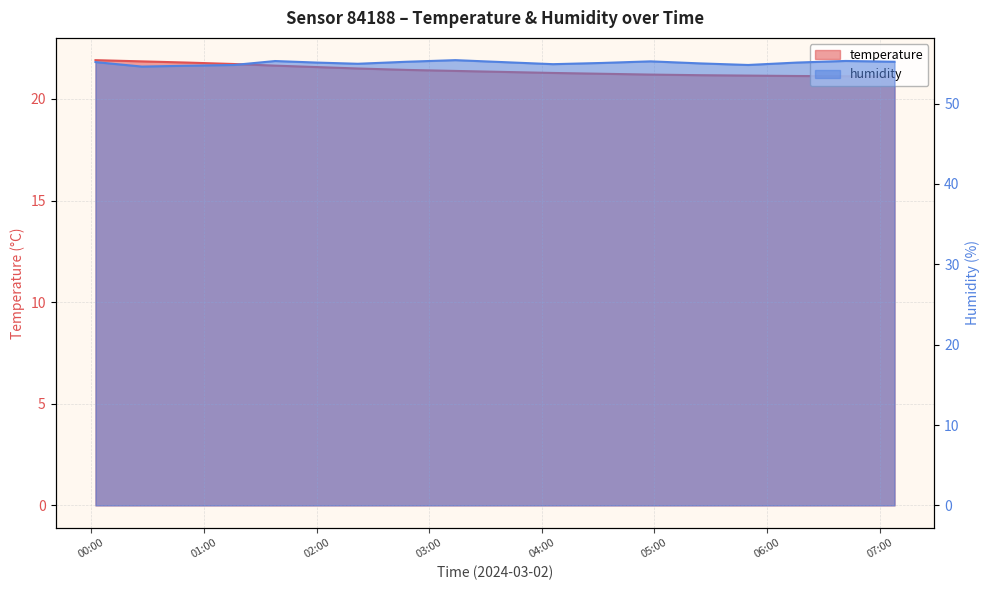

Read the temperature value at 04:00.

21.3